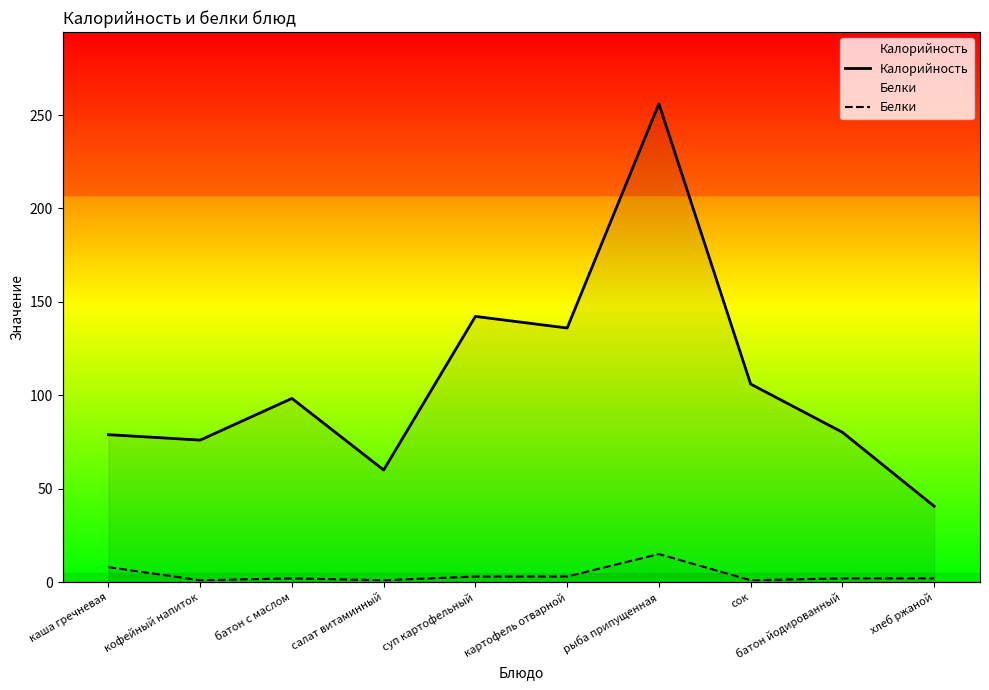

What are all the series names shown in the legend?

Калорийность, Белки